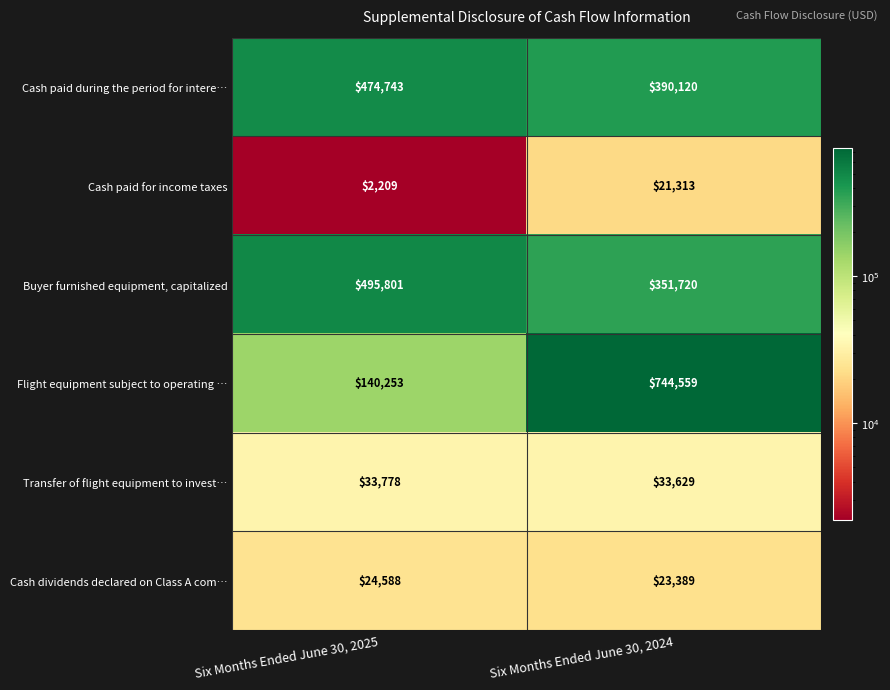

List the labels in order of Cash paid for income taxes value, largest first.

Six Months Ended June 30, 2024, Six Months Ended June 30, 2025